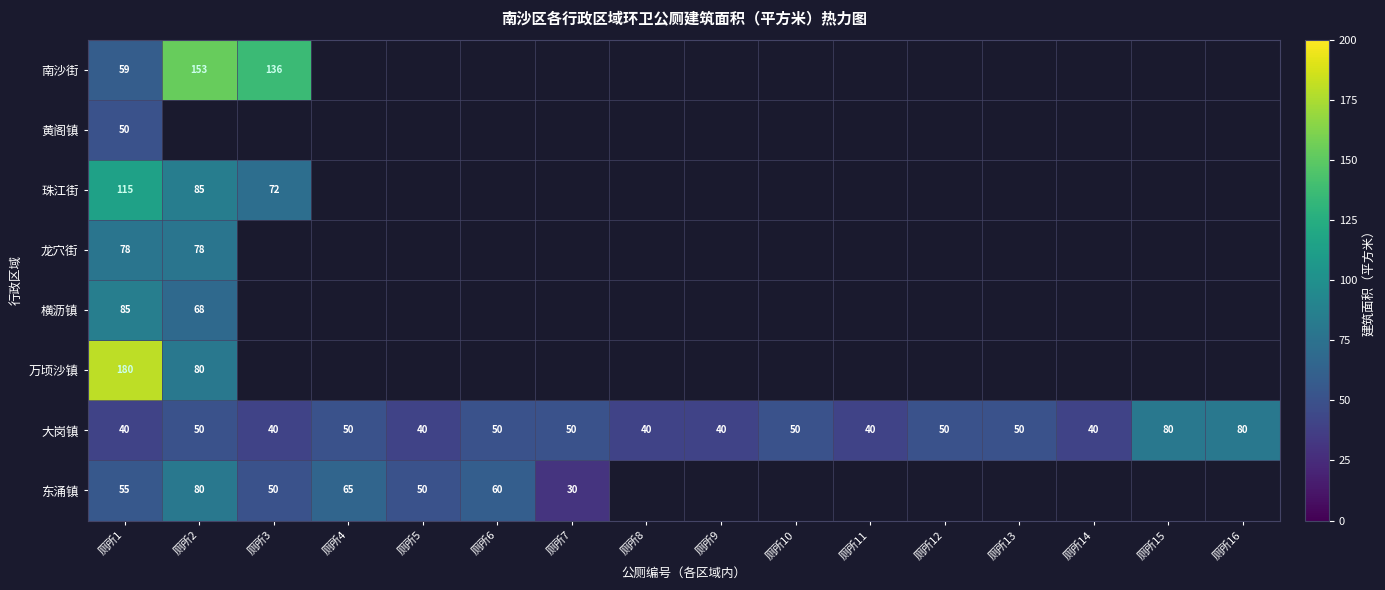

What is the maximum value for 大岗镇?

80